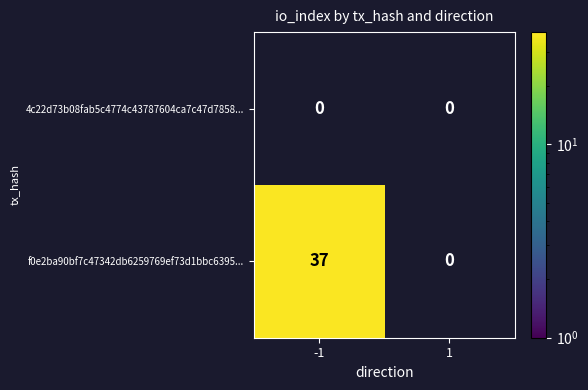

At -1, list the series in order from largest to smallest.

f0e2ba90bf7c47342db6259769ef73d1bbc6395..., 4c22d73b08fab5c4774c43787604ca7c47d7858...